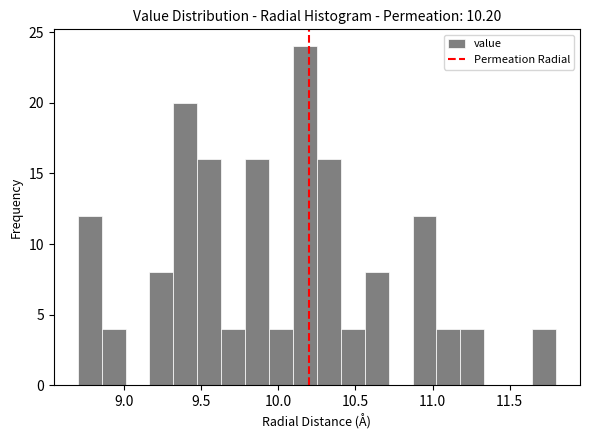

Read against the x-axis, roughly where is the centre of the tallest bar?

10.15